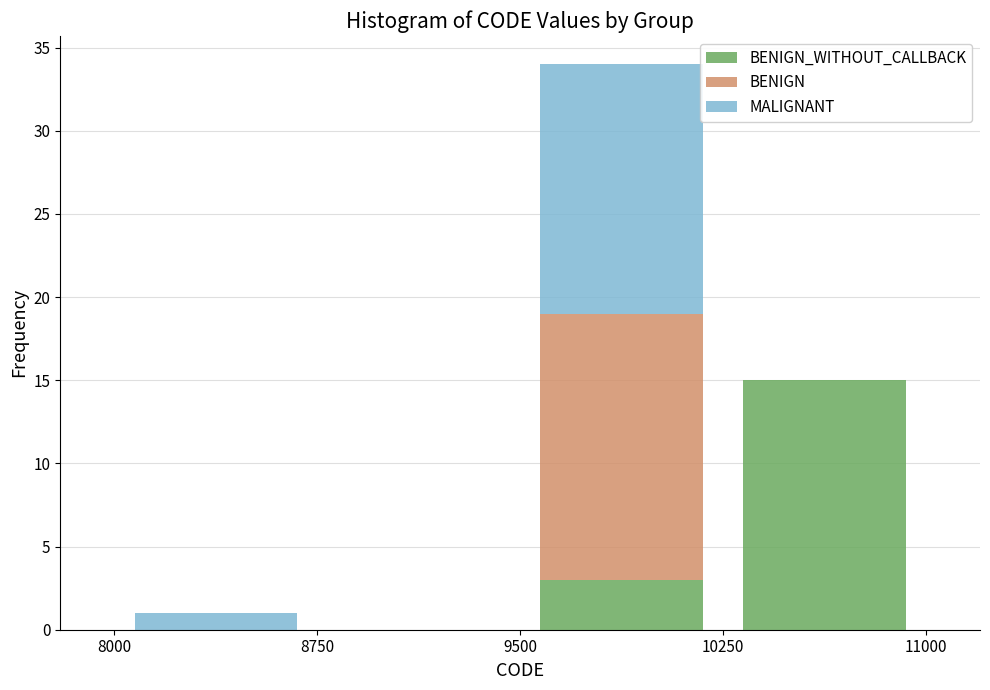

Reading left to right, list every stacked bar in this chart as the range it spans on the x-axis followed by its total height. The values are not printed on the chart, so give them approximately, as read against the axis.

8000 to 8750: 1
8750 to 9500: 0
9500 to 10250: 34
10250 to 11000: 15